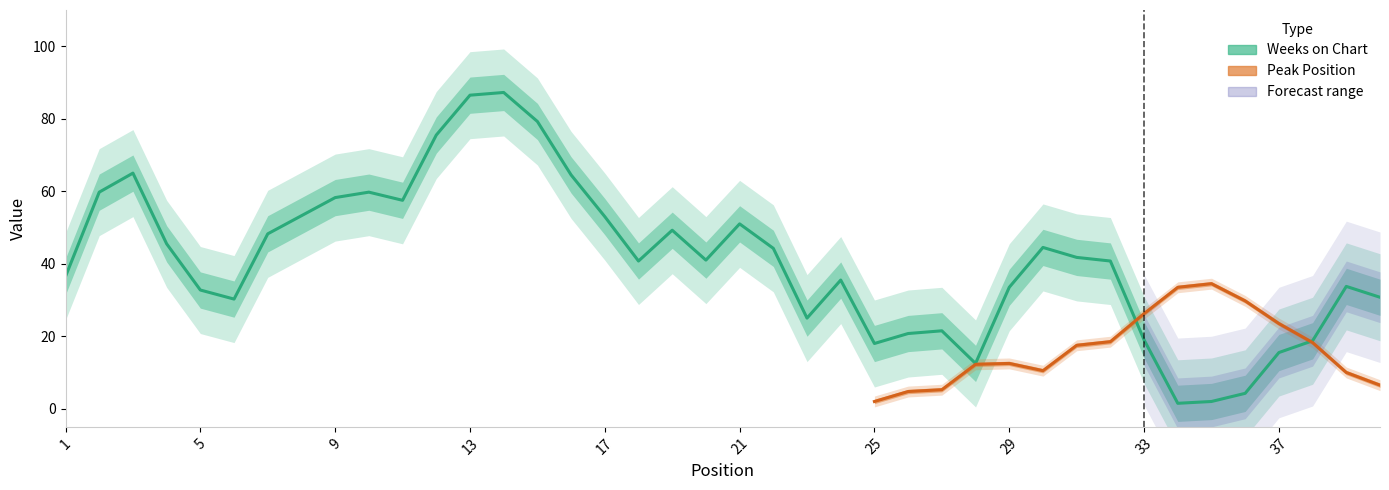

True or false: Weeks on Chart has more than 1 interior local peaks.

True